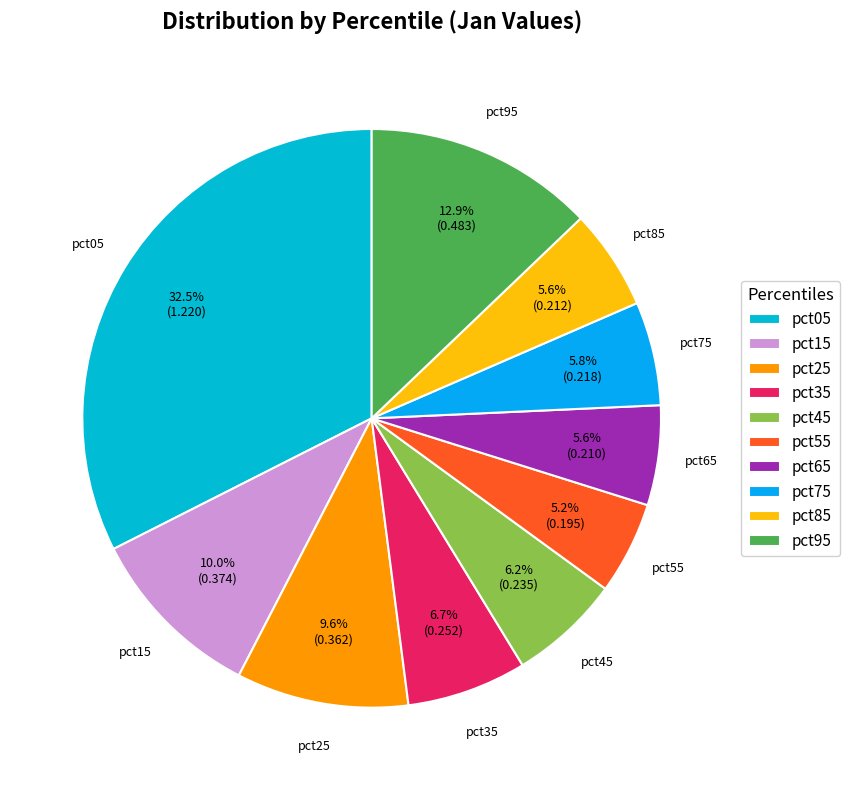

To the nearest percent, what percentage of the pie is pct15?

10%